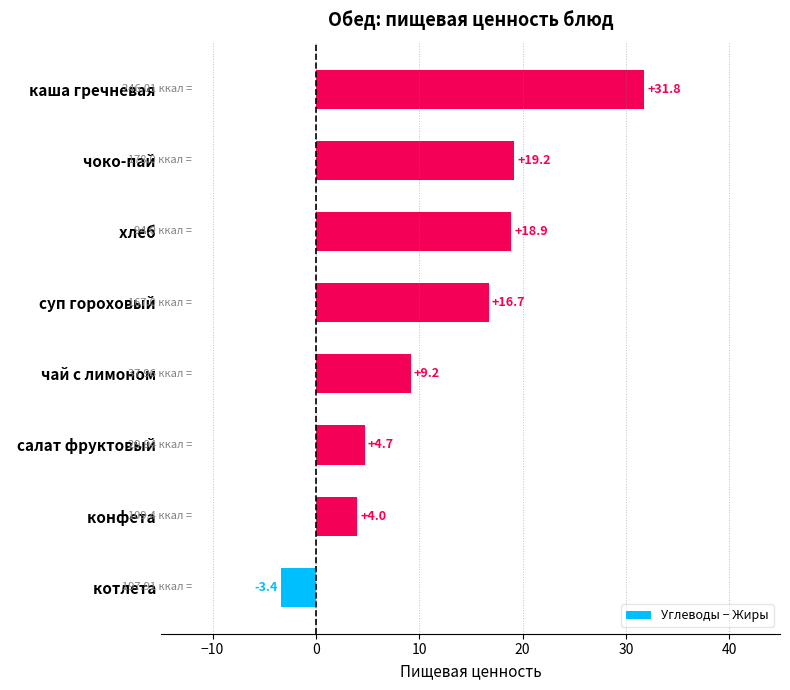

Where is the data nearest to the value 14?

  суп гороховый